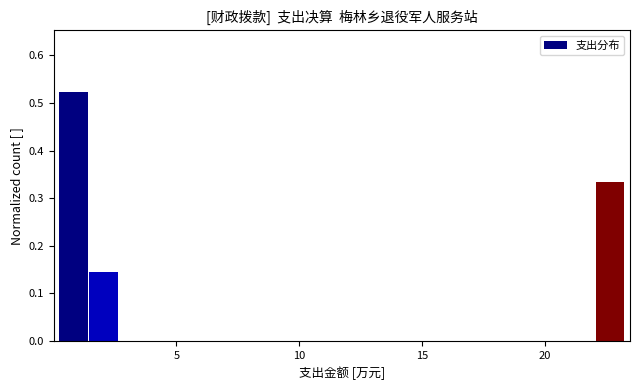

Around what value on the x-axis is the tallest bar? Give the approximate position of its centre, as read against the axis.

1.0